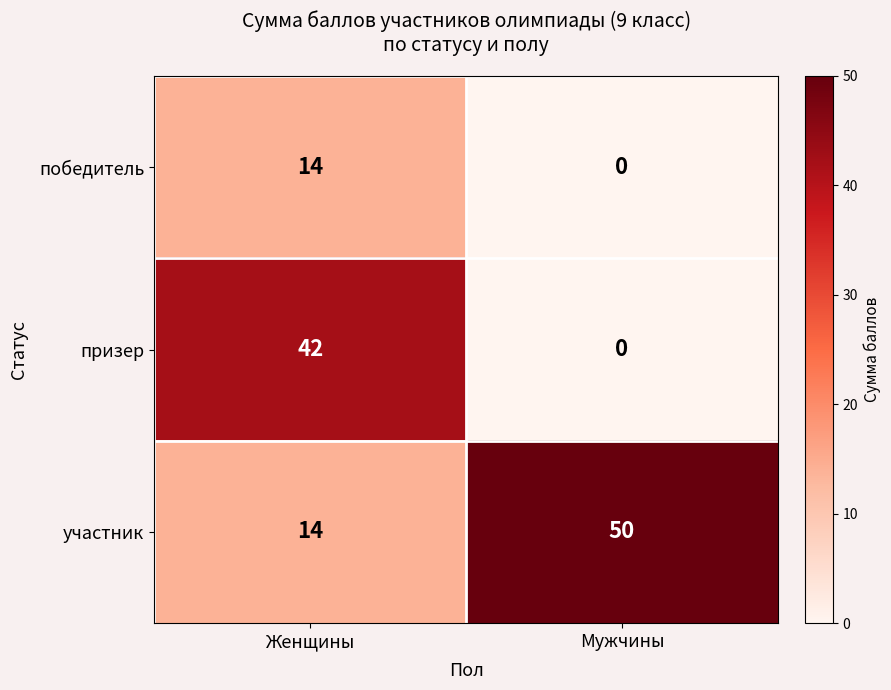

Rank the series by their maximum value, from lowest to highest.

победитель, призер, участник